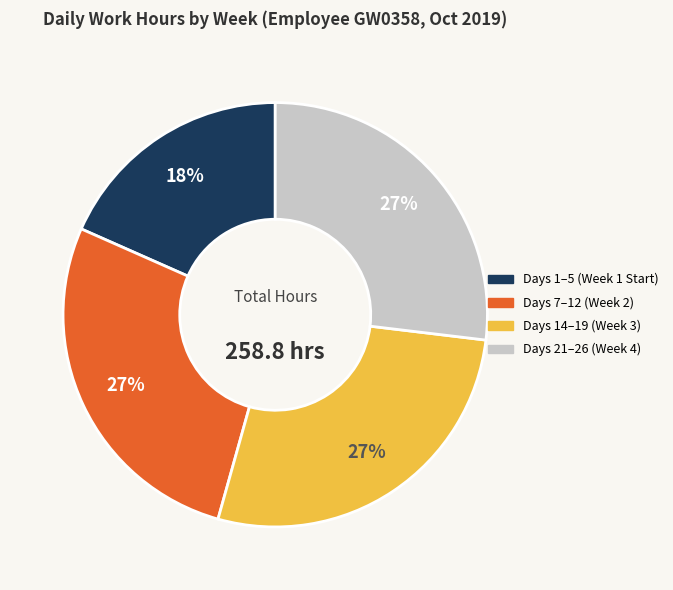

To the nearest percent, what is the average slice percentage?

25%